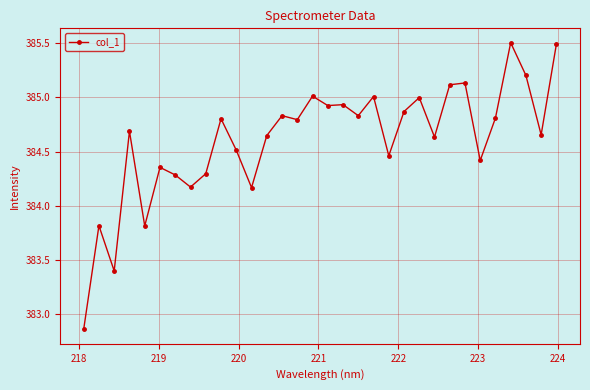

True or false: the data has more than 0 interior local peaks.

True